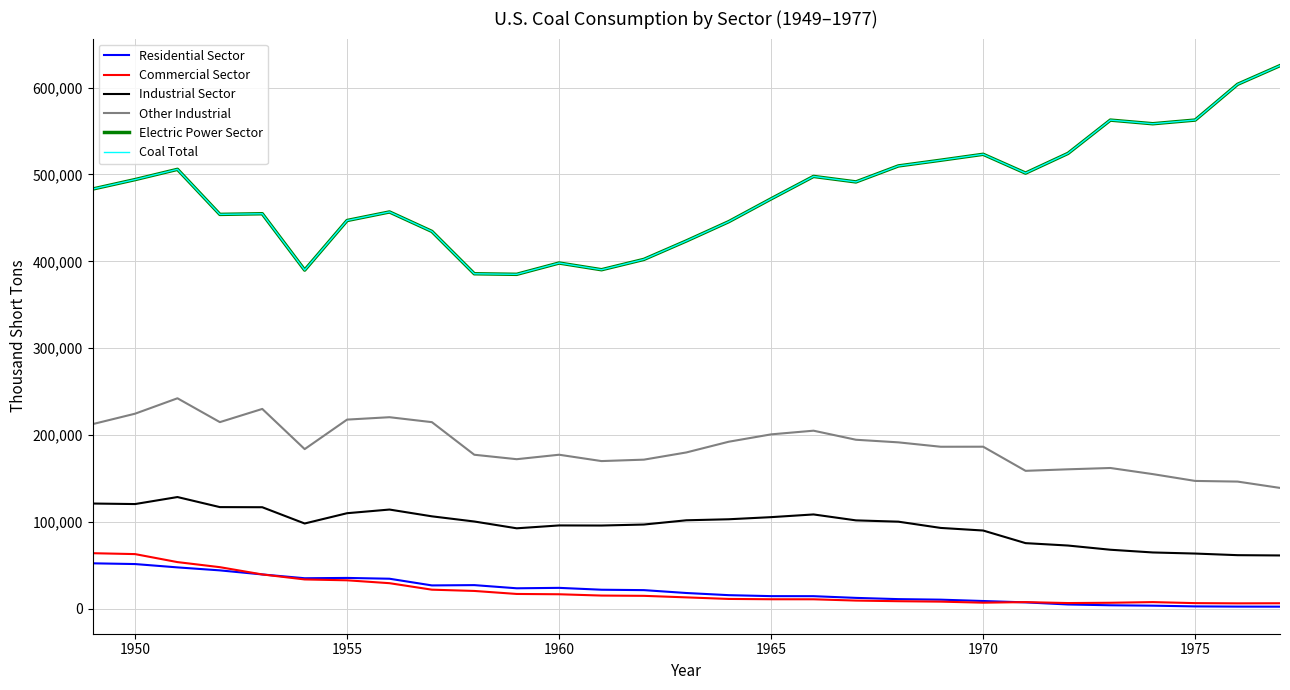

Reading right to left, list all the values displayed in this chart.

Residential Sector: 2507.1	2585.6	2823.0	3653.4	4113.3	5034.4	7448.5	9023.8	10569.4	11190.5	12616.4	14584.6	14635.3	15755.7	18243.3	21544.4	22006.4	24159.3	23667.5	27319.0	26971.5	34672.9	35589.8	35229.3	39604.0	44282.4	47719.6	51562.3	52407.0
Commercial Sector: 6446.9	6330.4	6587.0	7763.6	7003.7	6673.6	7752.5	7090.2	8304.6	8792.5	9517.6	11002.4	11040.7	11409.3	13210.7	14971.6	15292.6	16788.7	17138.5	20609.0	22067.5	29536.1	32852.2	33847.7	39604.0	47972.6	53811.4	63020.7	64053.0
Industrial Sector: 61463.0	61787.0	63646.0	64903.0	68038.0	72878.0	75636.0	90156.0	93142.0	100351.0	101845.0	108669.0	105560.0	103120.0	101940.0	97059.0	95897.0	96017.0	92714.0	100546.0	106494.0	114302.0	110096.0	98248.0	116970.0	117109.0	128695.0	120623.0	121226.0
Other Industrial: 139202.0	146491.0	147244.0	155094.0	162139.0	160624.0	158866.0	186637.0	186586.0	191648.0	194645.0	205076.0	200846.0	192369.0	180024.0	171741.0	170098.0	177402.0	172264.0	177381.0	214903.0	220592.0	217839.0	183868.0	230119.0	214930.0	242380.0	224637.0	212635.0
Electric Power Sector: 625291.0	603790.0	562640.4	558401.8	562583.6	524262.8	501574.6	523230.7	516413.9	509827.1	491430.5	497748.8	471965.1	445670.5	423480.5	402259.9	390352.1	398081.4	385062.2	385713.2	434476.2	456858.0	447012.2	389943.7	454798.2	454057.2	505904.0	494101.8	483237.4
Coal Total: 625291.0	603790.0	562640.4	558401.8	562583.6	524262.8	501574.6	523230.7	516413.9	509827.1	491430.5	497748.8	471965.1	445670.5	423480.5	402259.9	390352.1	398081.4	385062.2	385713.2	434476.2	456858.0	447012.2	389943.7	454798.2	454057.2	505904.0	494101.8	483237.4